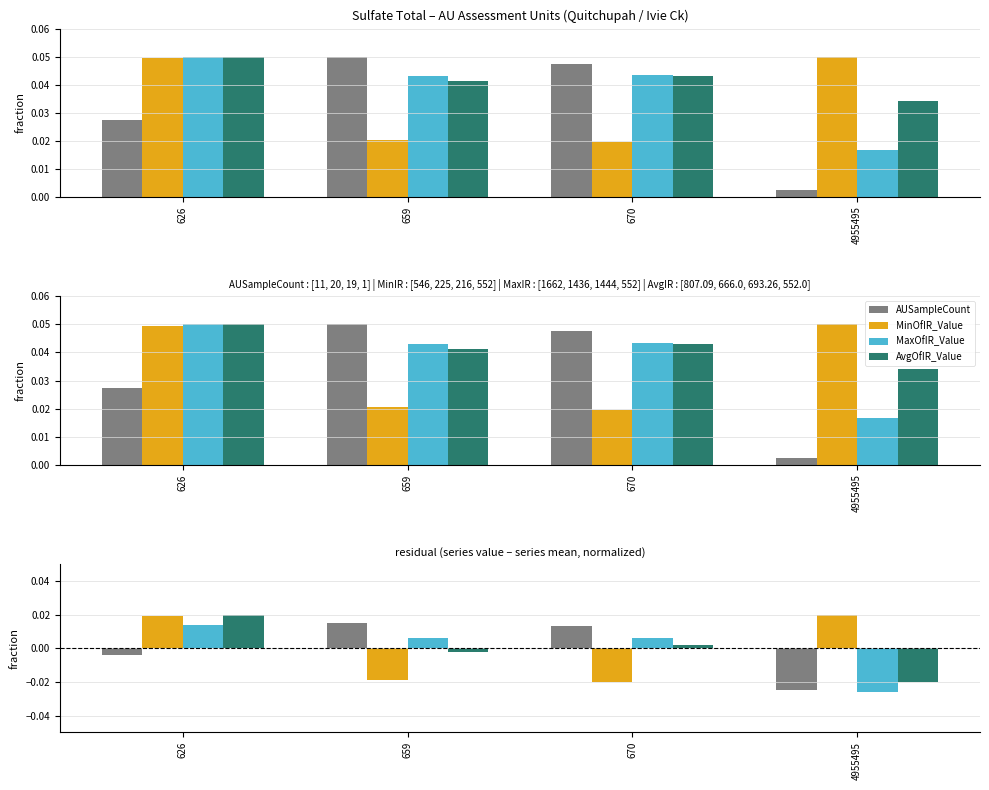

How many values in MaxOfIR_Value are below zero?

1